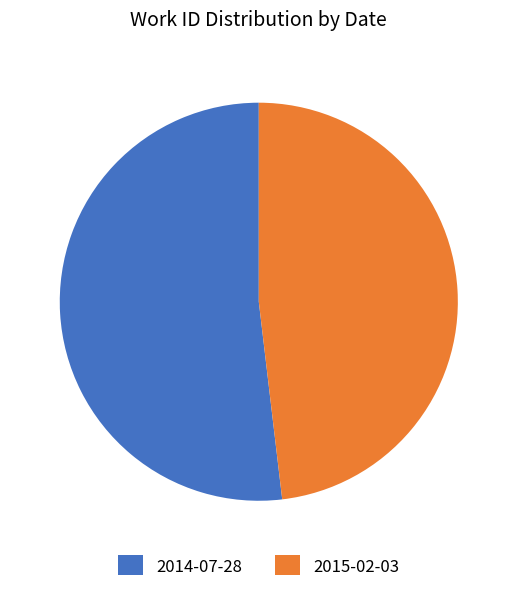

How many slices are in this pie chart?

2